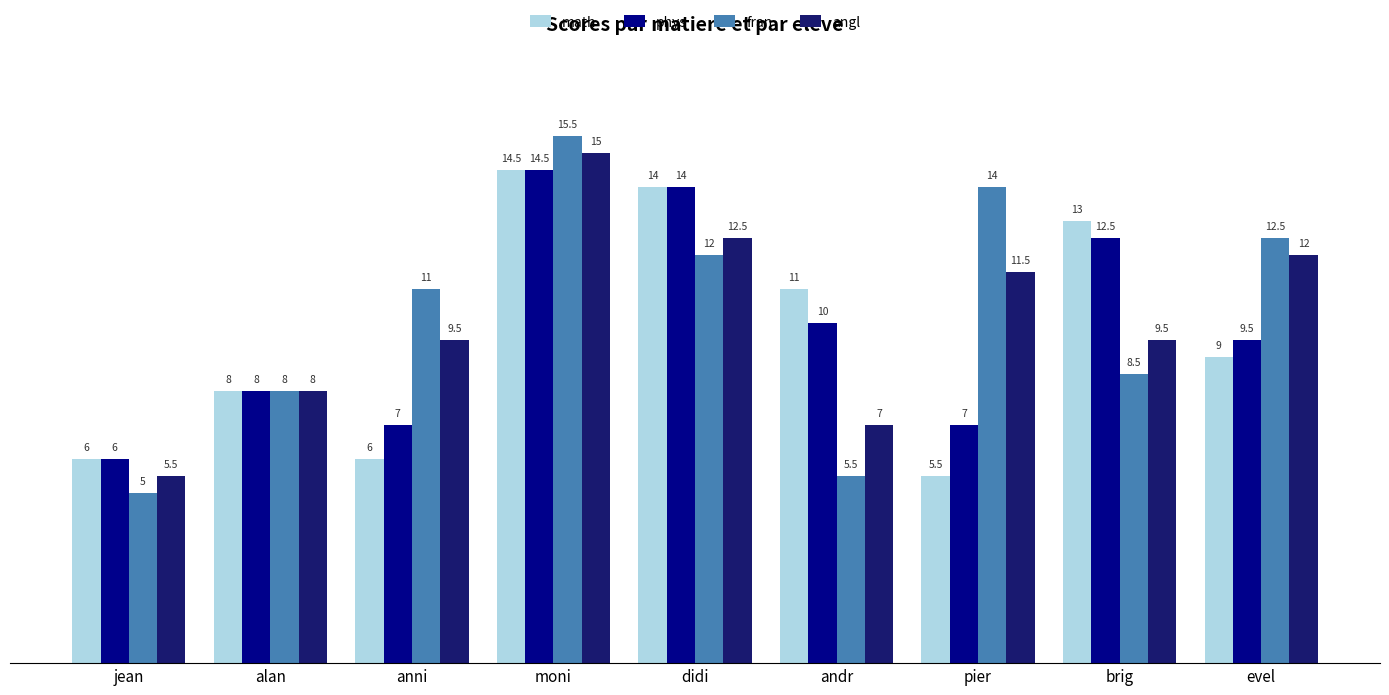

What is the label of the 2nd bar from the right?

brig